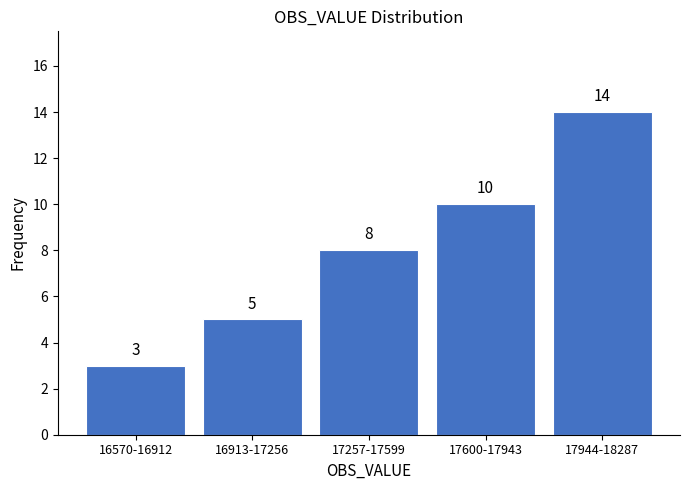

Reading right to left, list all the values displayed in this chart.

17944-18287=14	17600-17943=10	17257-17599=8	16913-17256=5	16570-16912=3